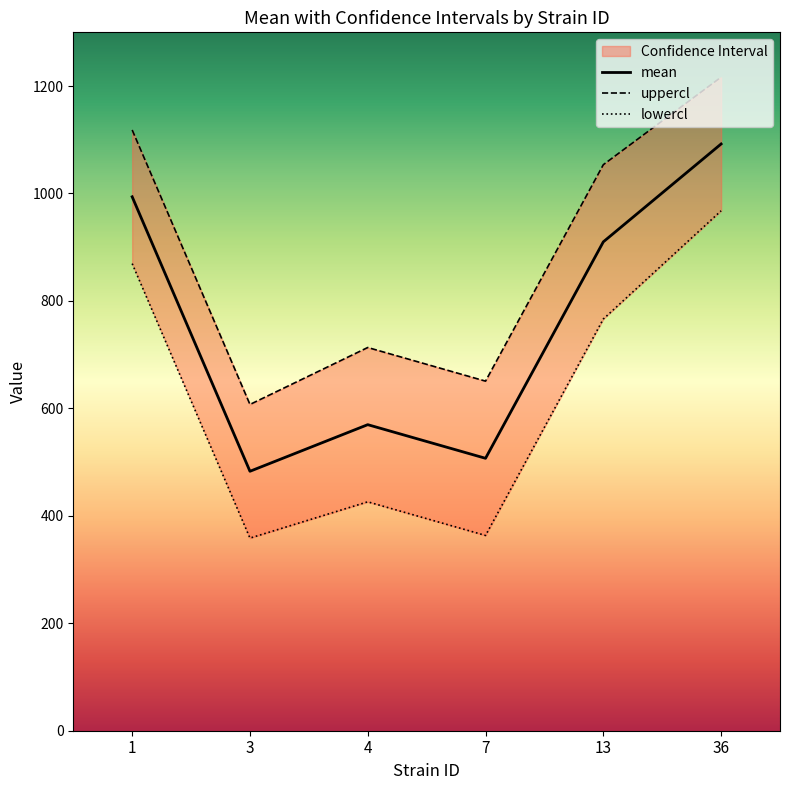

List the series in order of their overall mean, lowest first.

lowercl, mean, uppercl